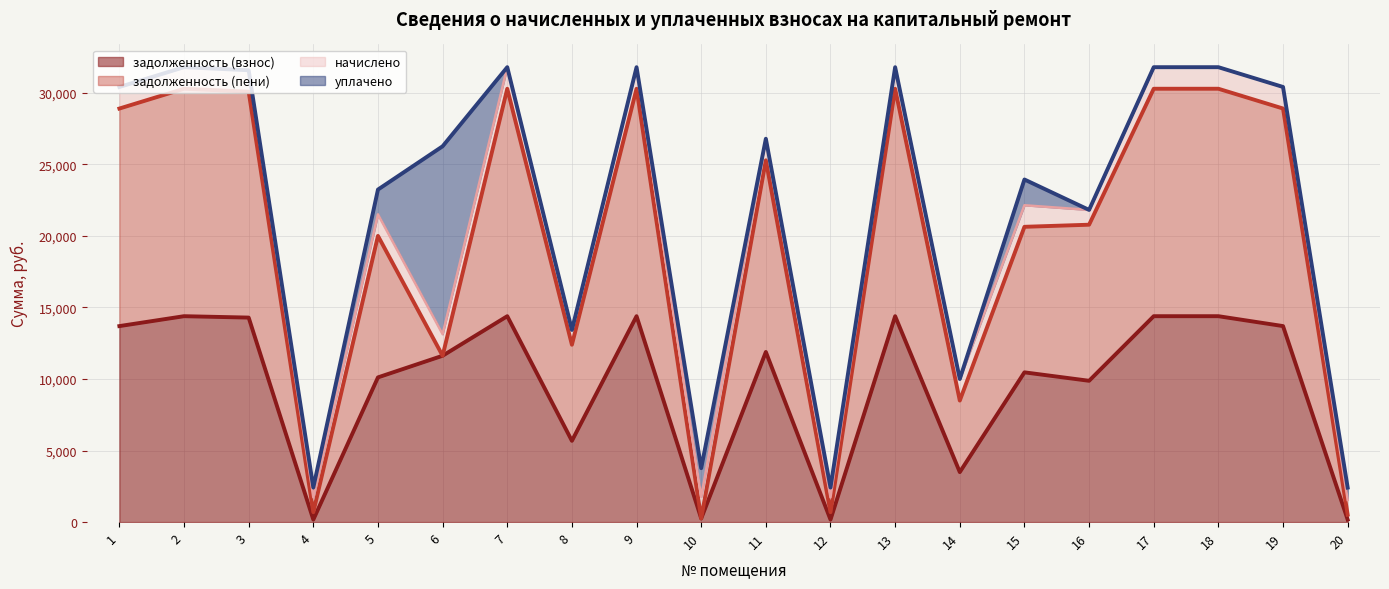

The уплачено (линия) series shows 31795.0 at 7. True or false?

True